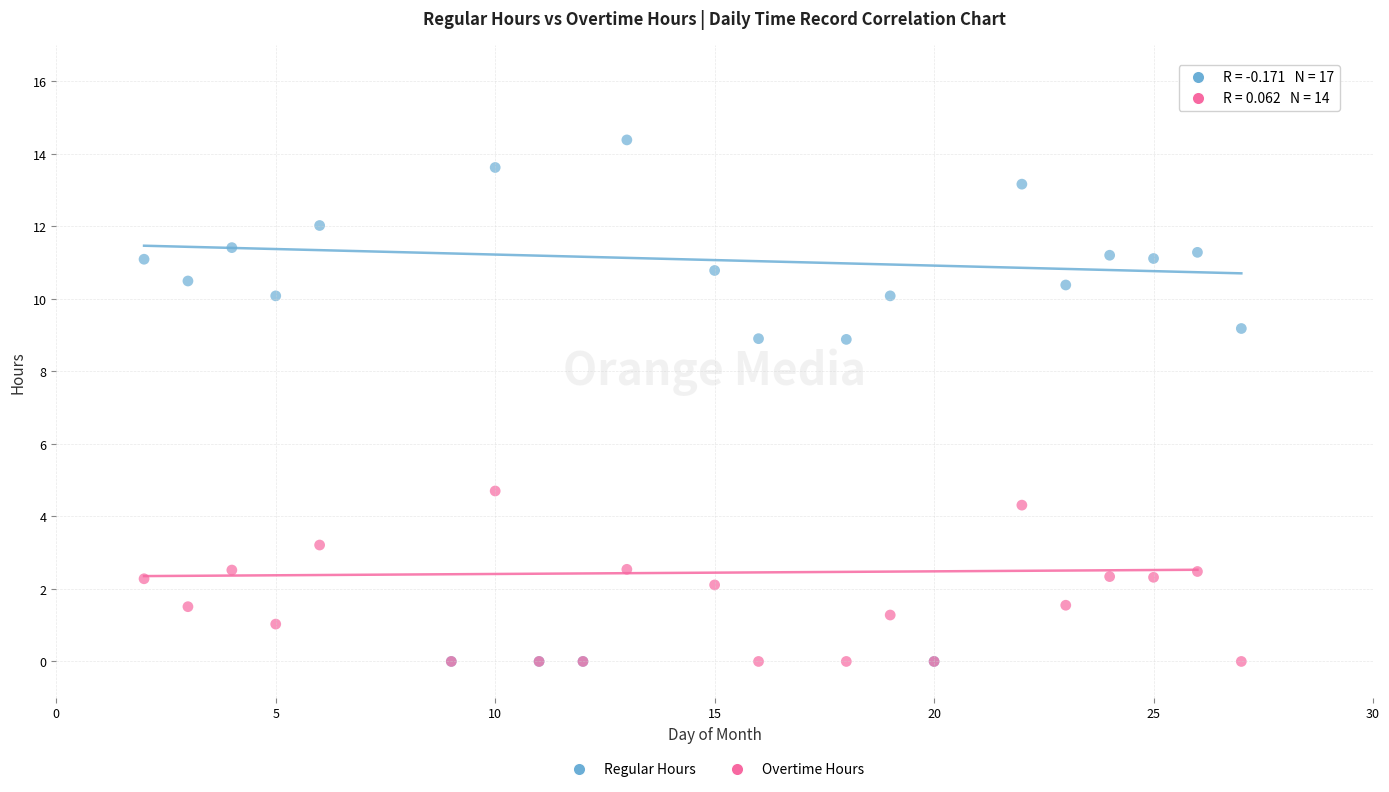

What are all the series names shown in the legend?

Regular Hours, Overtime Hours